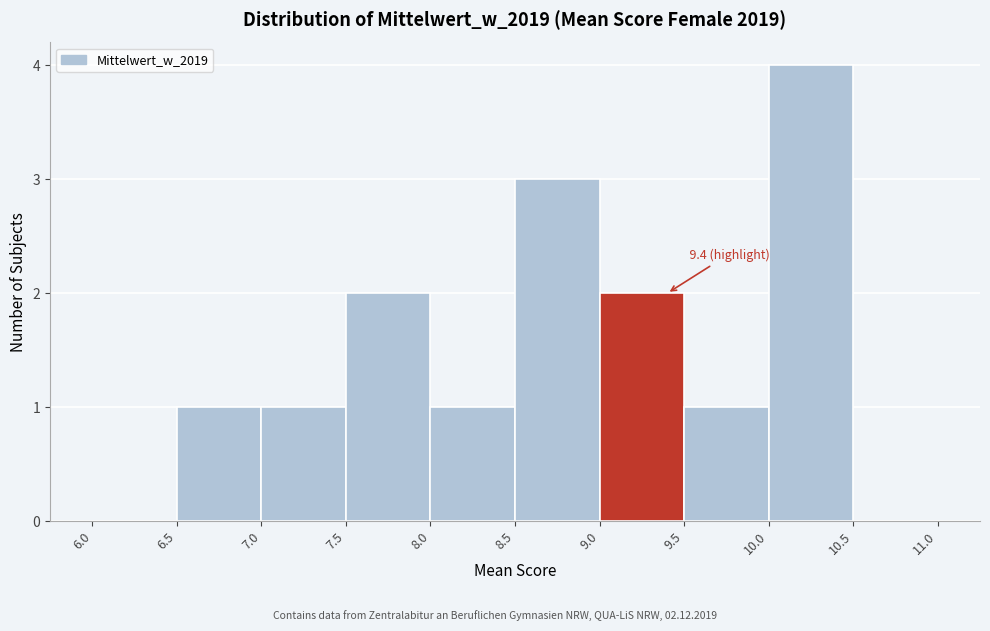

Over which range of the x-axis is the bar tallest?

10.0 to 10.5